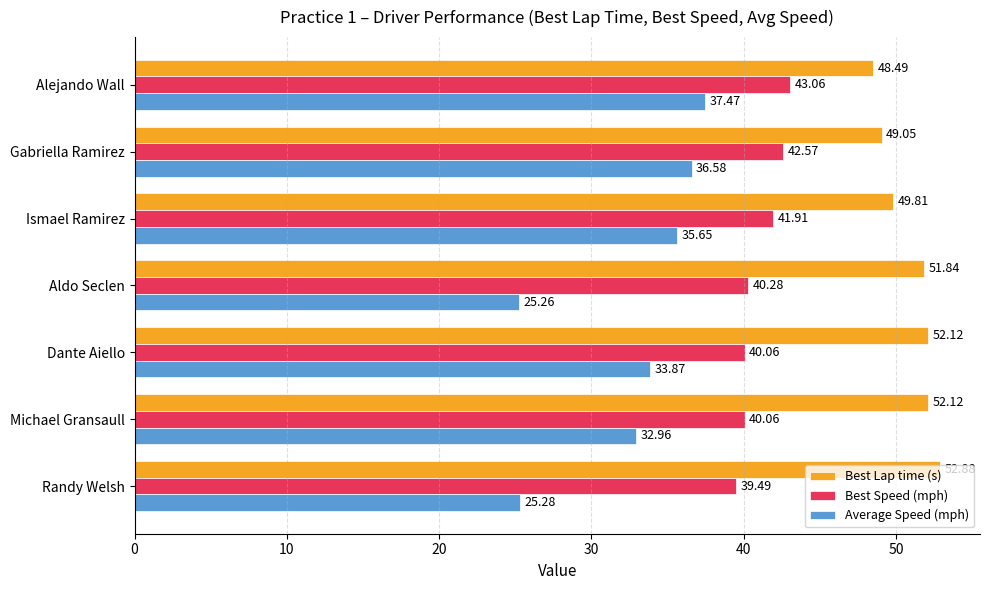

At which label is Best Speed (mph) closest to 41?

Aldo Seclen